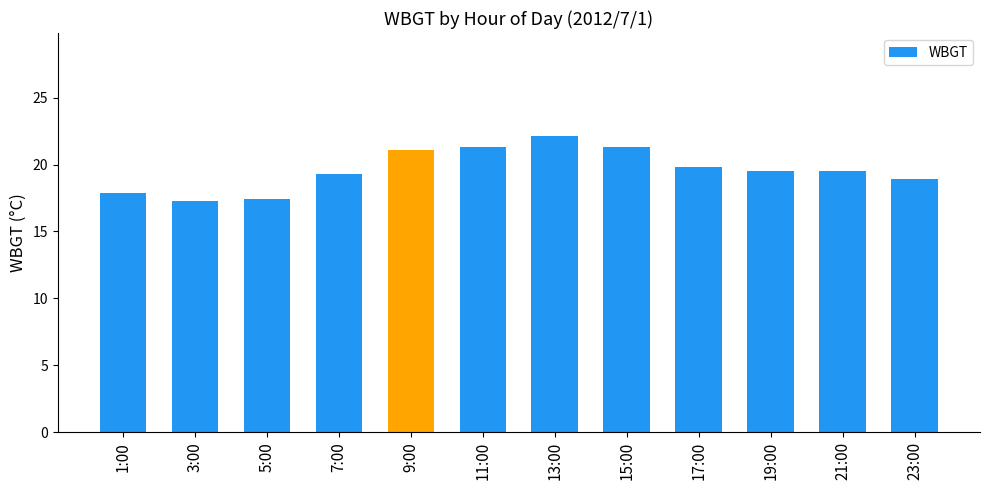

What is the label of the 6th bar from the right?

13:00